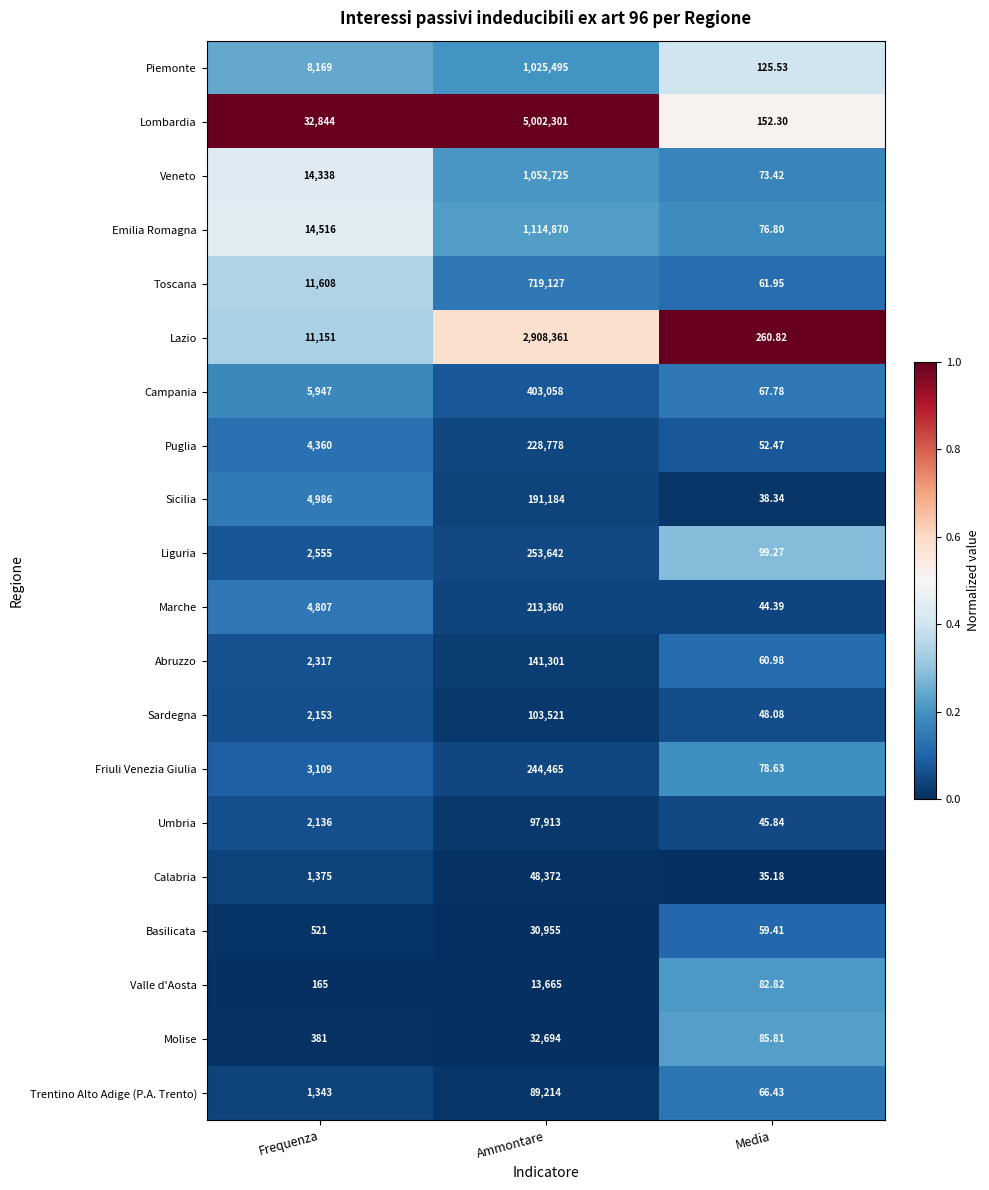

At which category is the sum across all series the highest?

Ammontare